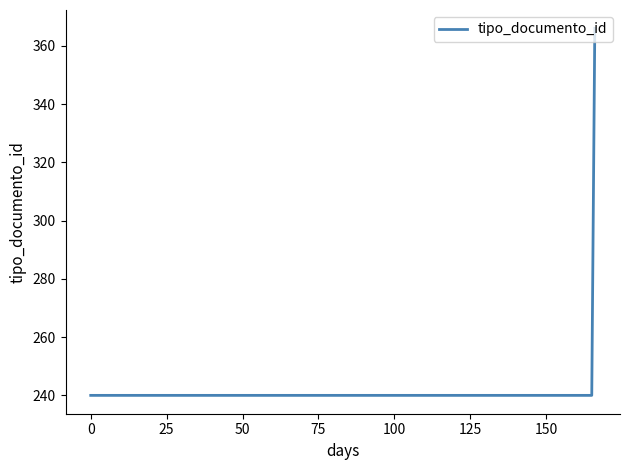

What is the greatest value displayed?

366